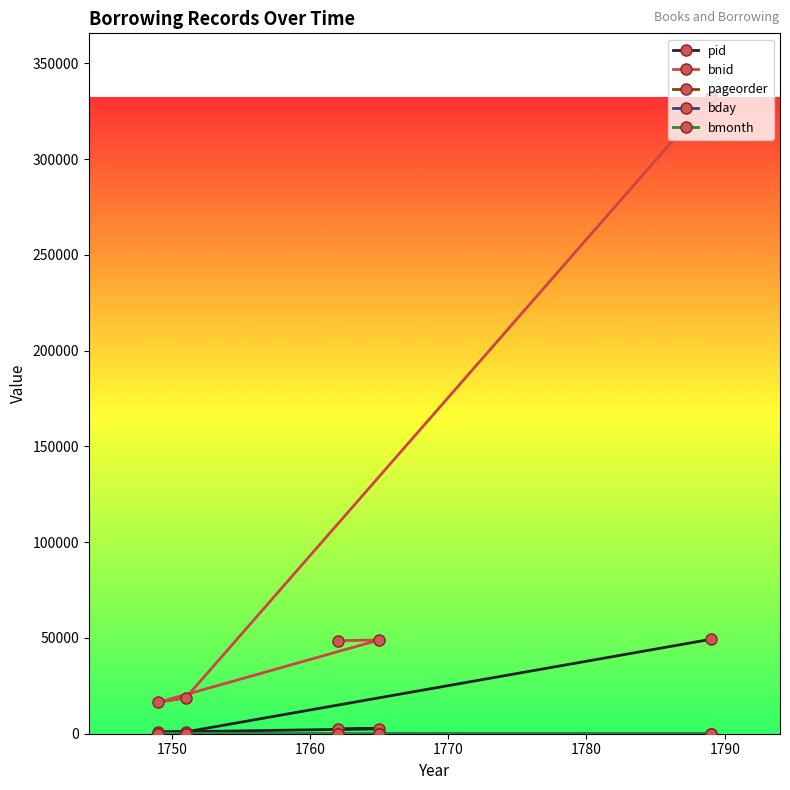

How many lines are shown in the chart?

5